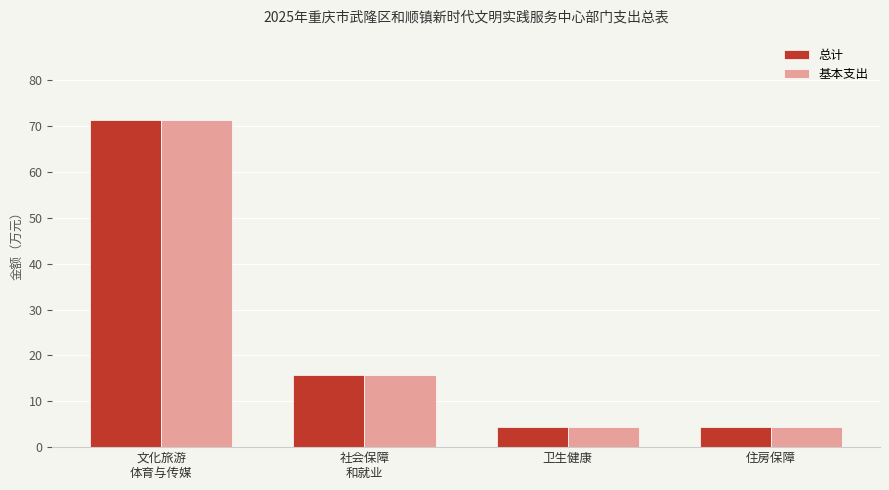

What is the sum of the 基本支出 values at 卫生健康 and 住房保障?

8.8